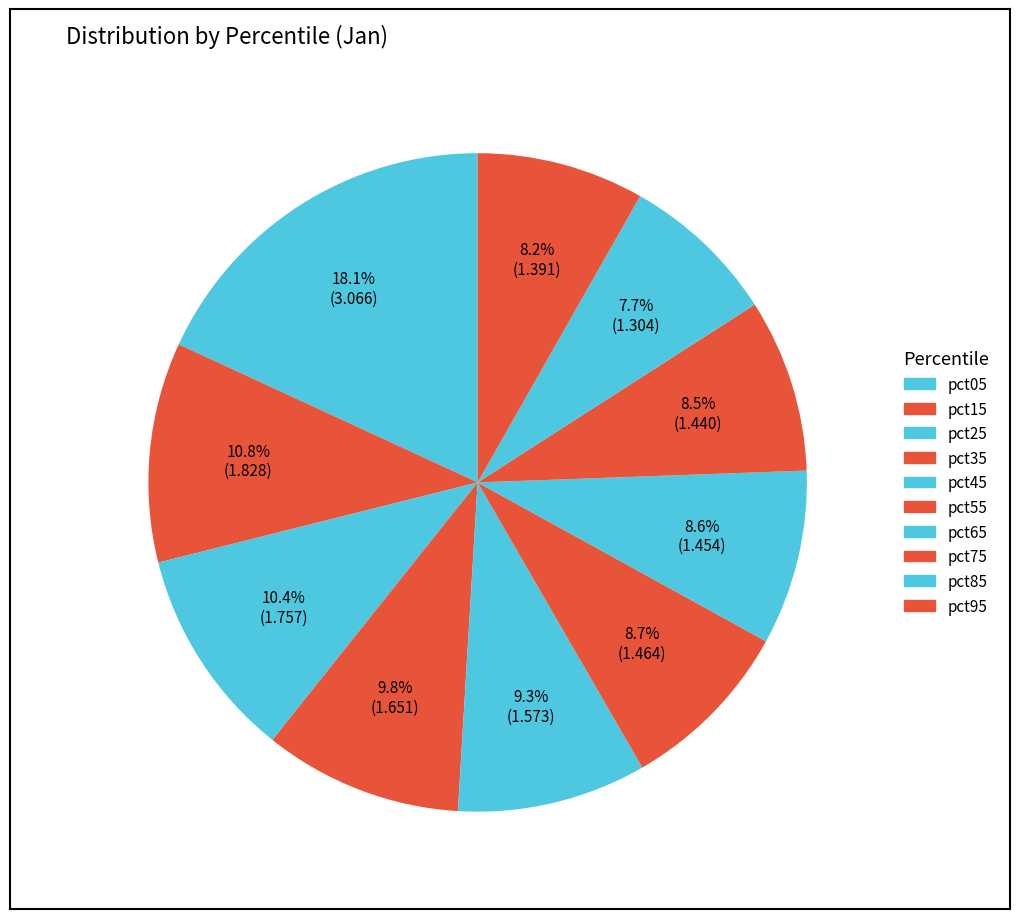

To the nearest percent, what is the combined percentage of pct65 and pct05?

27%